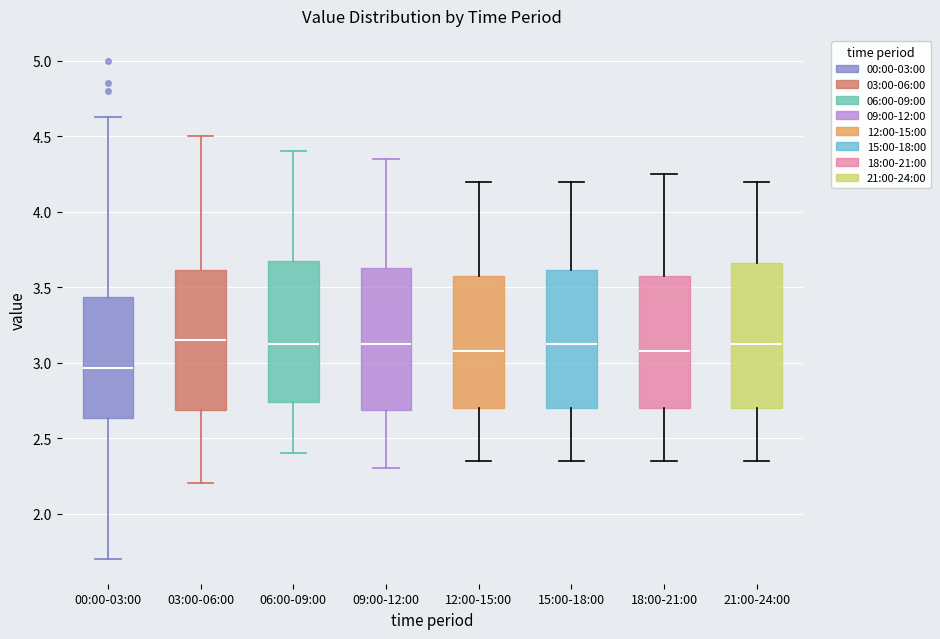

Reading left to right, transcribe this box plot: for each box, give where its median line is, the range the box spans, and where its two whiskers end, as read against the y-axis. The values are not printed on the chart, so give them approximately, as read against the axis.

00:00-03:00: median 2.95, box 2.65 to 3.45, whiskers 1.70 to 4.65
03:00-06:00: median 3.15, box 2.70 to 3.60, whiskers 2.20 to 4.50
06:00-09:00: median 3.15, box 2.75 to 3.70, whiskers 2.40 to 4.40
09:00-12:00: median 3.15, box 2.70 to 3.65, whiskers 2.30 to 4.35
12:00-15:00: median 3.10, box 2.70 to 3.60, whiskers 2.35 to 4.20
15:00-18:00: median 3.15, box 2.70 to 3.60, whiskers 2.35 to 4.20
18:00-21:00: median 3.10, box 2.70 to 3.60, whiskers 2.35 to 4.25
21:00-24:00: median 3.15, box 2.70 to 3.65, whiskers 2.35 to 4.20